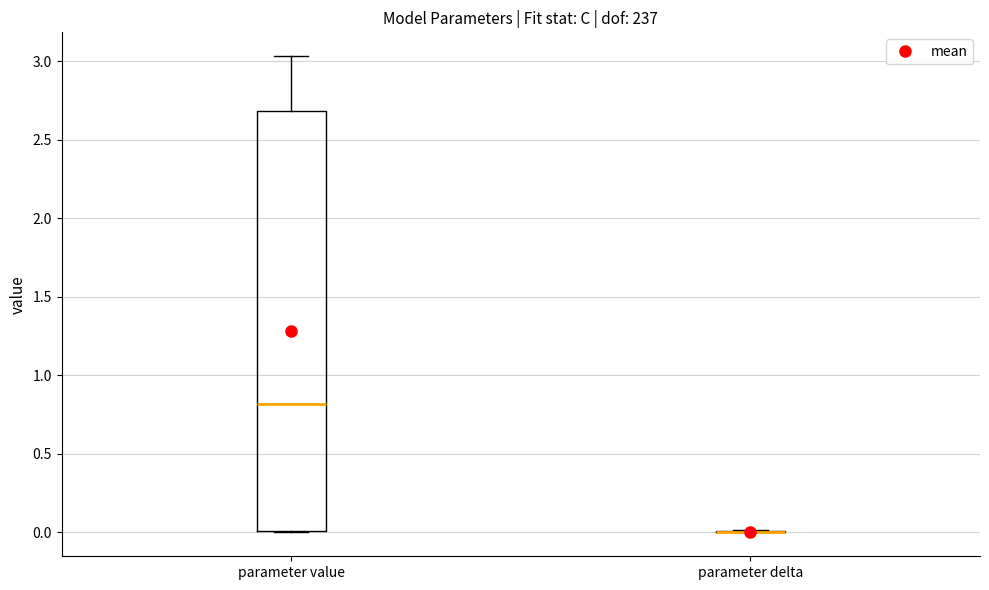

Reading left to right, read every box against the y-axis: the position of its median line, the range the box covers, and the ends of its whiskers. The values are not printed on the chart, so give them approximately, as read against the axis.

parameter value: median 0.80, box 0.00 to 2.70, whiskers 0.00 to 3.05
parameter delta: box collapsed to a line at 0.00, whiskers 0.00 to 0.00